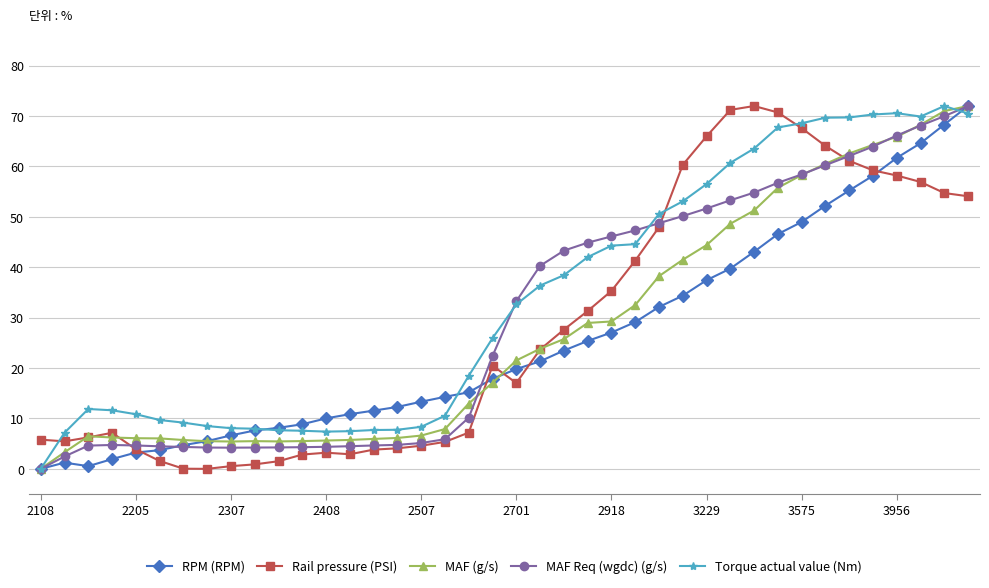

What is the difference between the second highest and second lowest values in the MAF (g/s) series?

67.7